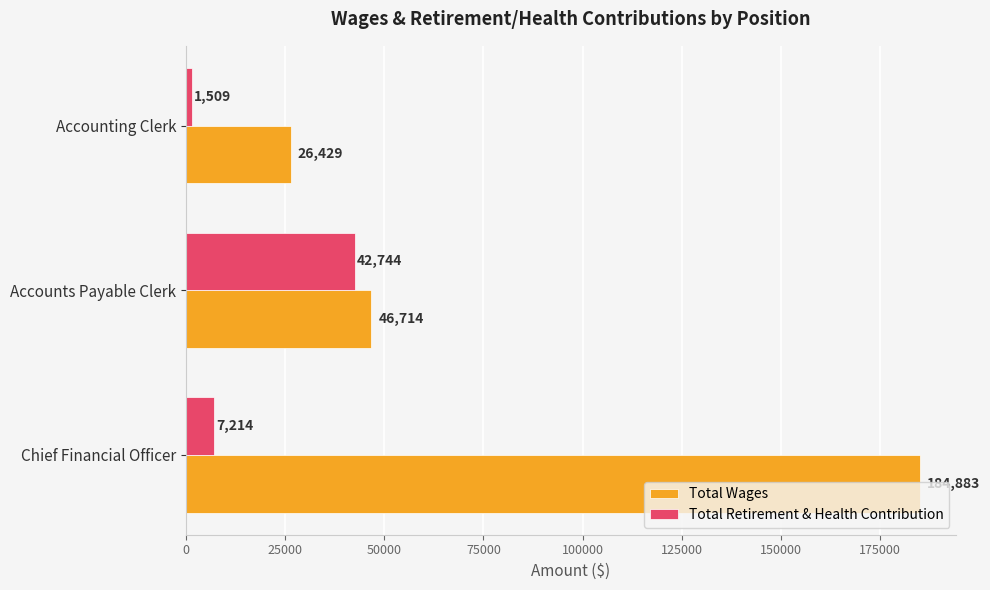

What is the smallest value displayed?

1509